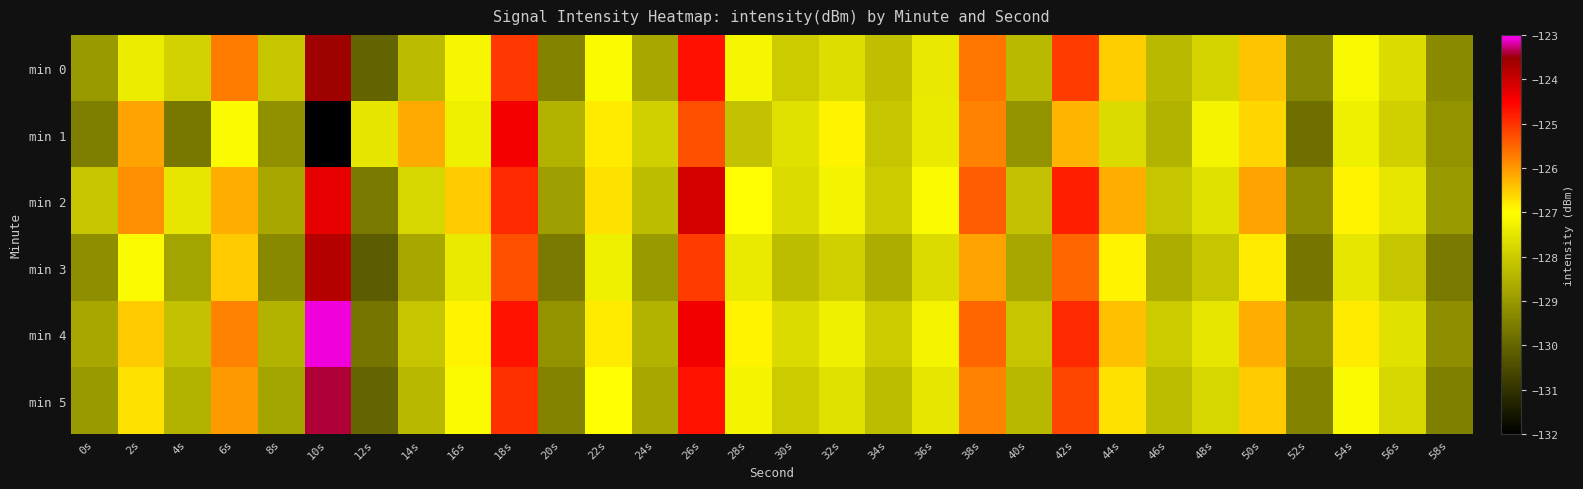

What is the total value across all series at 38s?

-754.3